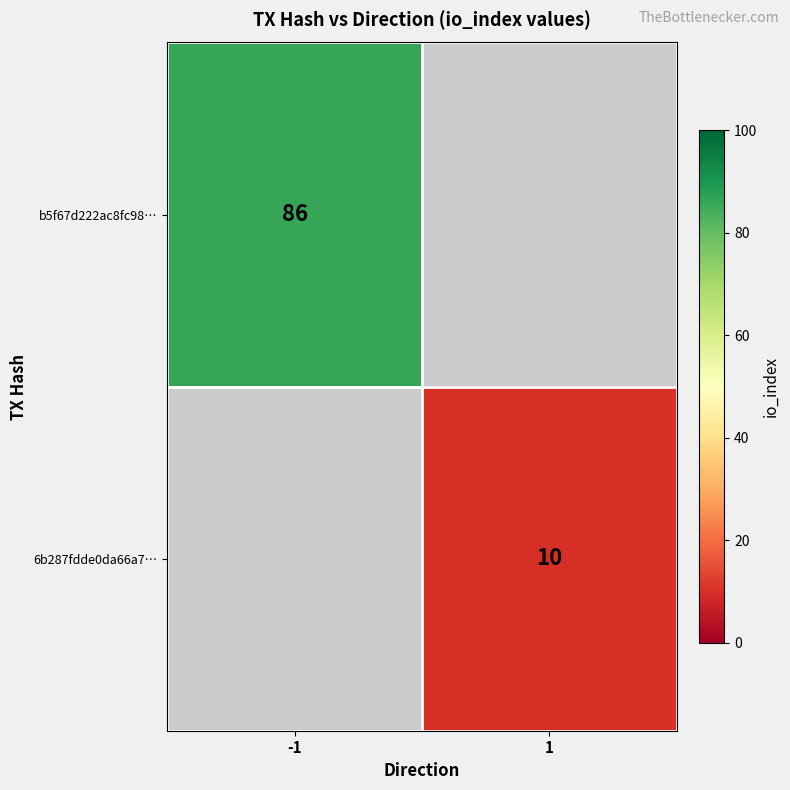

Which label corresponds to the smallest value in the chart?

1